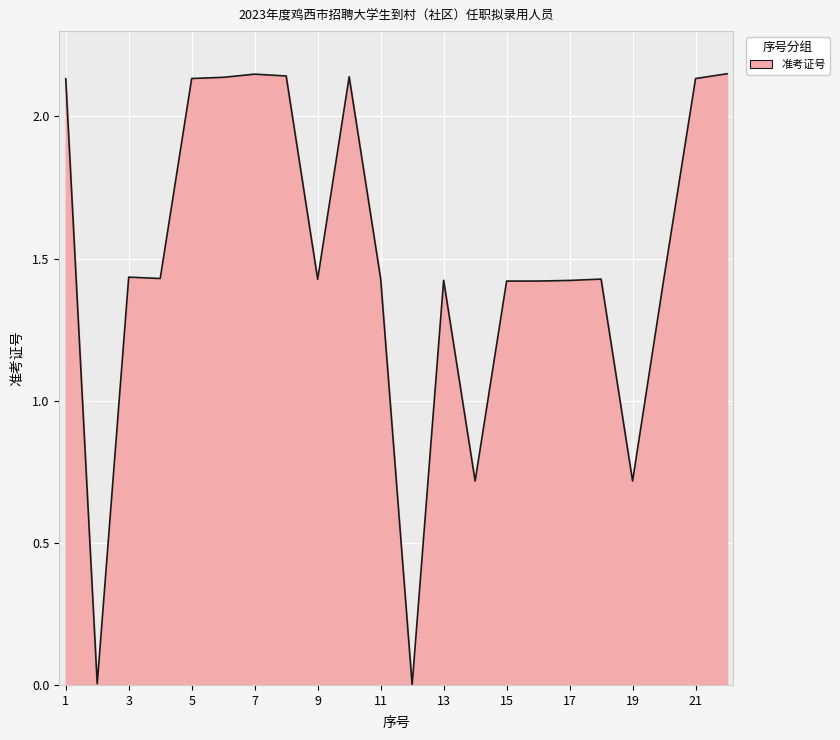

Reading left to right, list all the values displayed in this chart.

2.1	0.0	1.4	1.4	2.1	2.1	2.1	2.1	1.4	2.1	1.4	0.0	1.4	0.7	1.4	1.4	1.4	1.4	0.7	1.4	2.1	2.1